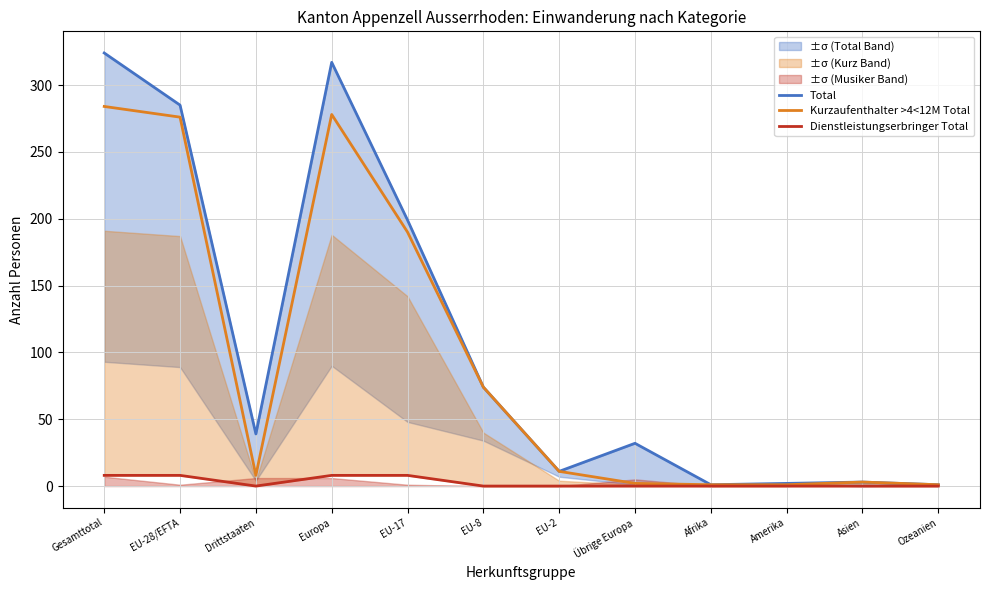

How many data points in Kurzaufenthalter >4<12M Total are above 11?

5